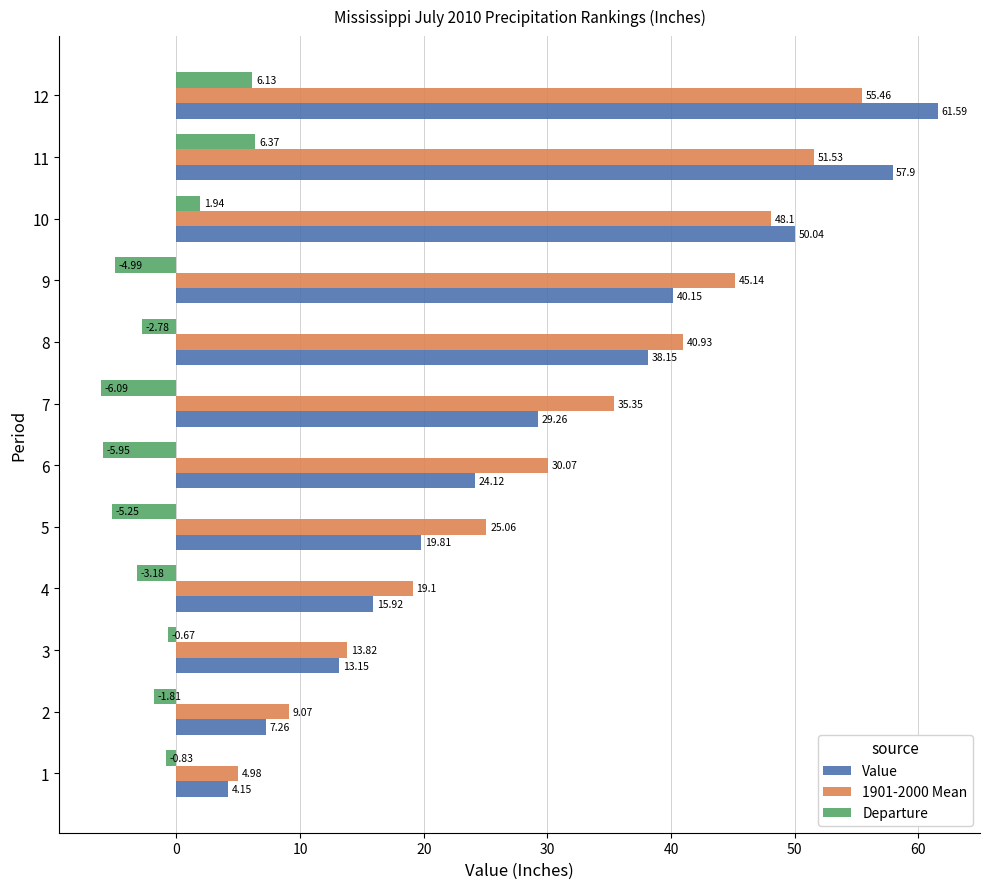

What is the spread (max minus min) of values at 10?

48.1